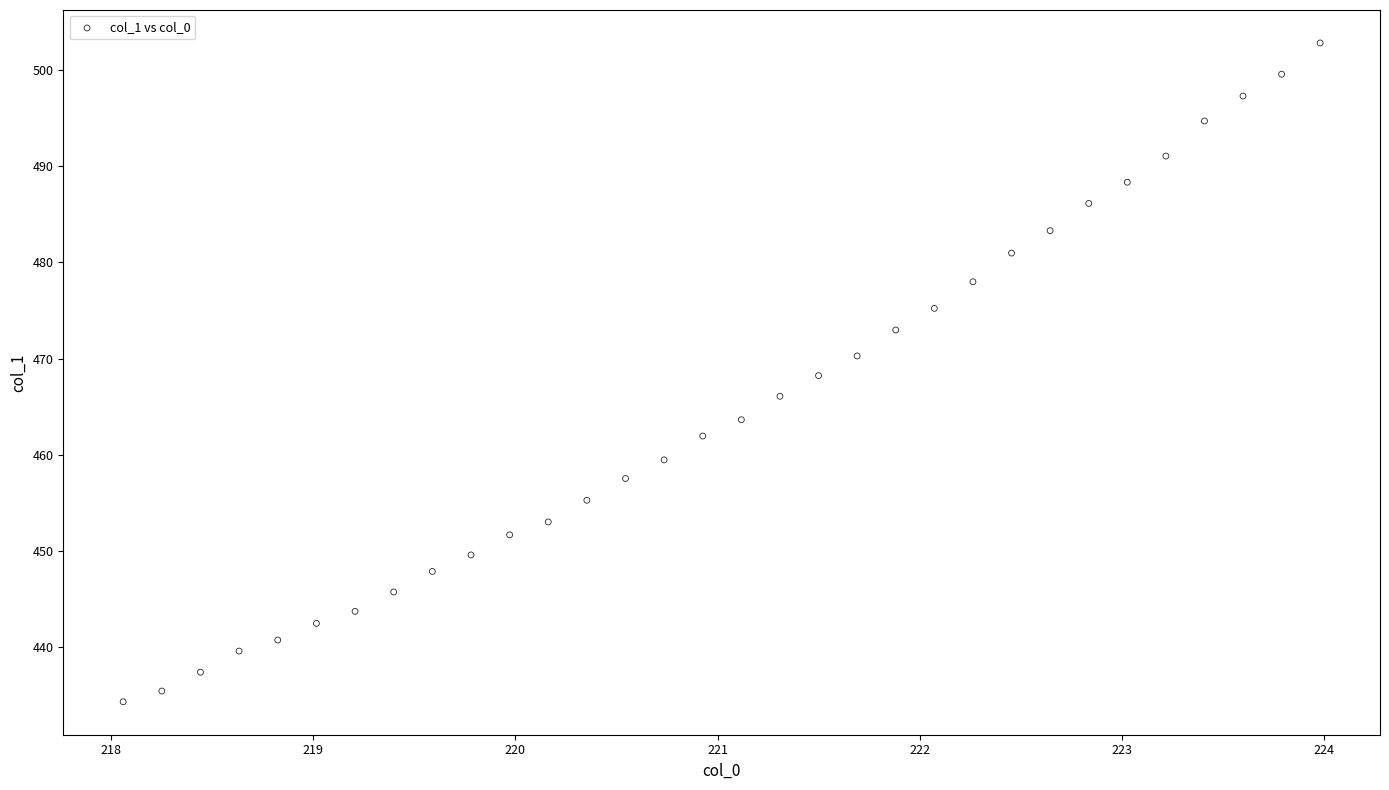

What is the range of Y values (max minus min)?

68.5